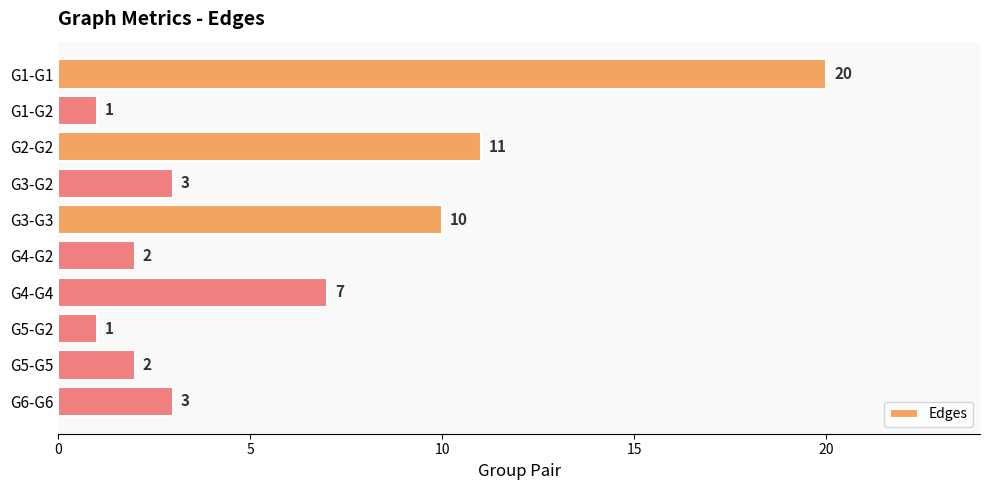

What is the value of the 4th bar from the top?

3